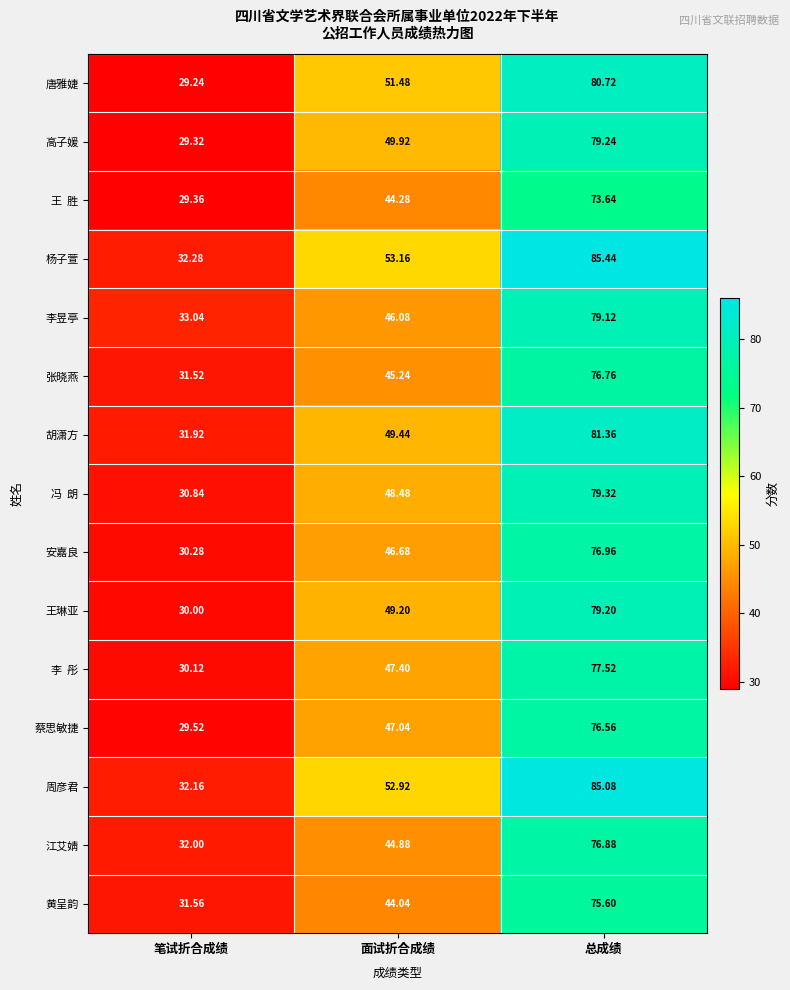

Which series has the largest range (max minus min)?

杨子萱